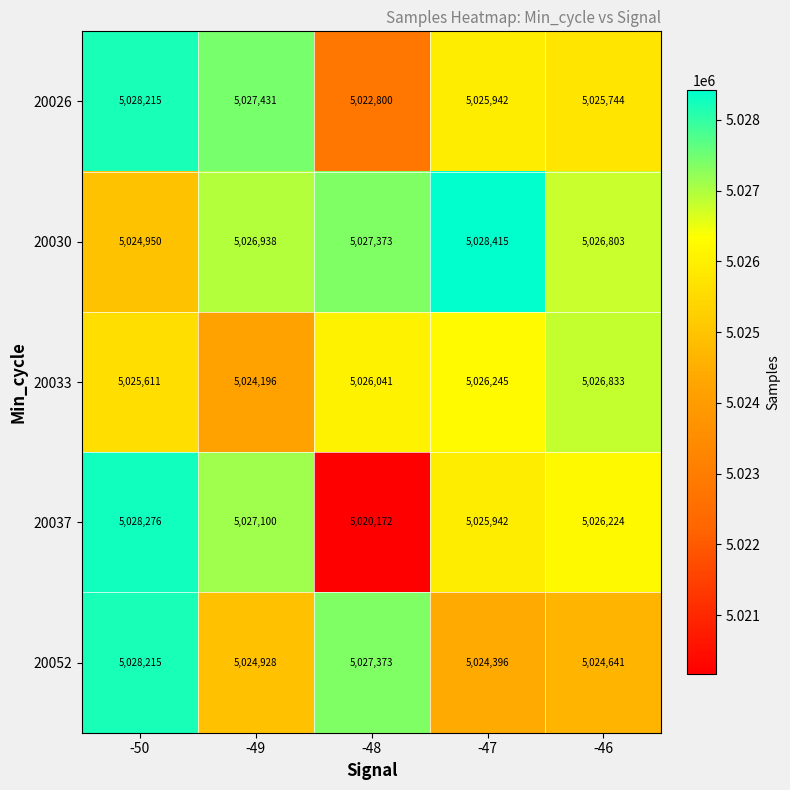

Reading left to right, what are all the values shown in this chart?

20026: 5028215	5027431	5022800	5025942	5025744
20030: 5024950	5026938	5027373	5028415	5026803
20033: 5025611	5024196	5026041	5026245	5026833
20037: 5028276	5027100	5020172	5025942	5026224
20052: 5028215	5024928	5027373	5024396	5024641